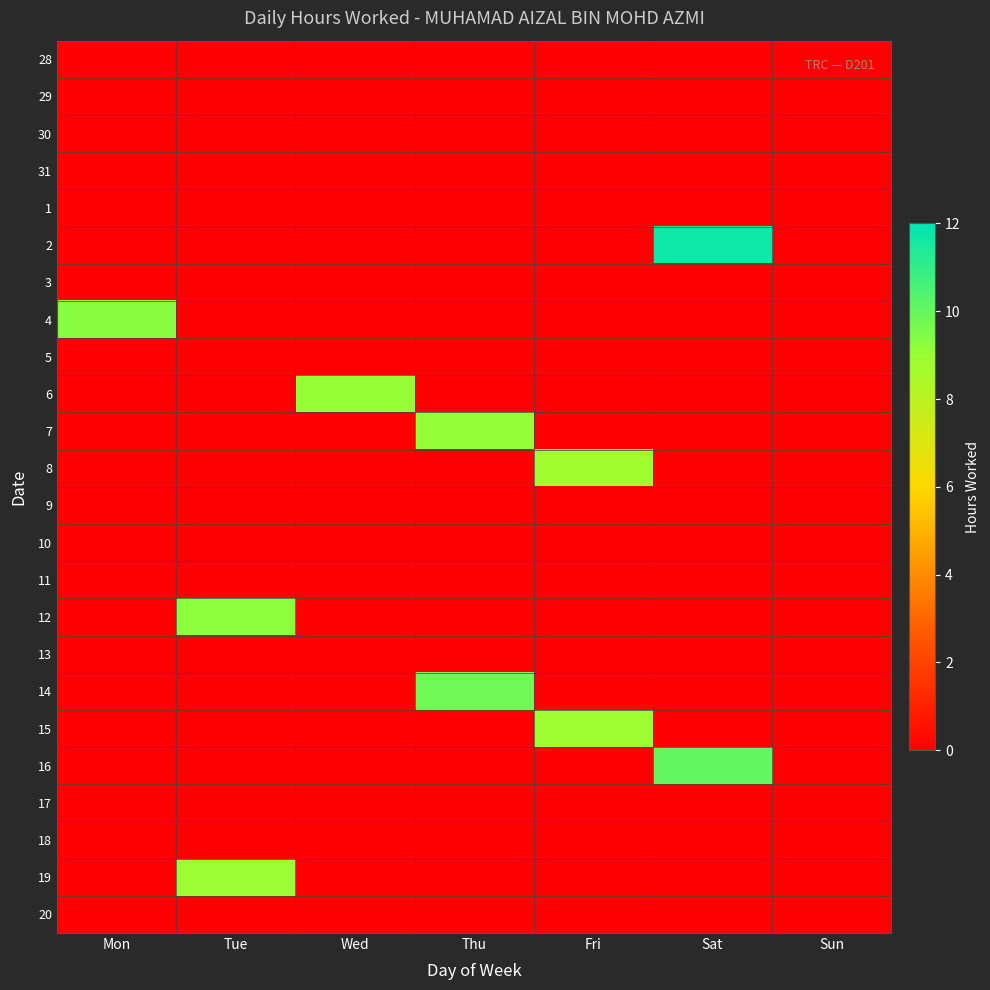

Reading left to right, what are all the values shown in this chart?

28: Mon=0.0	Tue=0.0	Wed=0.0	Thu=0.0	Fri=0.0	Sat=0.0	Sun=0.0
29: Mon=0.0	Tue=0.0	Wed=0.0	Thu=0.0	Fri=0.0	Sat=0.0	Sun=0.0
30: Mon=0.0	Tue=0.0	Wed=0.0	Thu=0.0	Fri=0.0	Sat=0.0	Sun=0.0
31: Mon=0.0	Tue=0.0	Wed=0.0	Thu=0.0	Fri=0.0	Sat=0.0	Sun=0.0
1: Mon=0.0	Tue=0.0	Wed=0.0	Thu=0.0	Fri=0.0	Sat=0.0	Sun=0.0
2: Mon=0.0	Tue=0.0	Wed=0.0	Thu=0.0	Fri=0.0	Sat=11.7	Sun=0.0
3: Mon=0.0	Tue=0.0	Wed=0.0	Thu=0.0	Fri=0.0	Sat=0.0	Sun=0.0
4: Mon=9.3	Tue=0.0	Wed=0.0	Thu=0.0	Fri=0.0	Sat=0.0	Sun=0.0
5: Mon=0.0	Tue=0.0	Wed=0.0	Thu=0.0	Fri=0.0	Sat=0.0	Sun=0.0
6: Mon=0.0	Tue=0.0	Wed=9.0	Thu=0.0	Fri=0.0	Sat=0.0	Sun=0.0
7: Mon=0.0	Tue=0.0	Wed=0.0	Thu=9.1	Fri=0.0	Sat=0.0	Sun=0.0
8: Mon=0.0	Tue=0.0	Wed=0.0	Thu=0.0	Fri=8.8	Sat=0.0	Sun=0.0
9: Mon=0.0	Tue=0.0	Wed=0.0	Thu=0.0	Fri=0.0	Sat=0.0	Sun=0.0
10: Mon=0.0	Tue=0.0	Wed=0.0	Thu=0.0	Fri=0.0	Sat=0.0	Sun=0.0
11: Mon=0.0	Tue=0.0	Wed=0.0	Thu=0.0	Fri=0.0	Sat=0.0	Sun=0.0
12: Mon=0.0	Tue=9.2	Wed=0.0	Thu=0.0	Fri=0.0	Sat=0.0	Sun=0.0
13: Mon=0.0	Tue=0.0	Wed=0.0	Thu=0.0	Fri=0.0	Sat=0.0	Sun=0.0
14: Mon=0.0	Tue=0.0	Wed=0.0	Thu=9.8	Fri=0.0	Sat=0.0	Sun=0.0
15: Mon=0.0	Tue=0.0	Wed=0.0	Thu=0.0	Fri=8.8	Sat=0.0	Sun=0.0
16: Mon=0.0	Tue=0.0	Wed=0.0	Thu=0.0	Fri=0.0	Sat=10.0	Sun=0.0
17: Mon=0.0	Tue=0.0	Wed=0.0	Thu=0.0	Fri=0.0	Sat=0.0	Sun=0.0
18: Mon=0.0	Tue=0.0	Wed=0.0	Thu=0.0	Fri=0.0	Sat=0.0	Sun=0.0
19: Mon=0.0	Tue=8.9	Wed=0.0	Thu=0.0	Fri=0.0	Sat=0.0	Sun=0.0
20: Mon=0.0	Tue=0.0	Wed=0.0	Thu=0.0	Fri=0.0	Sat=0.0	Sun=0.0